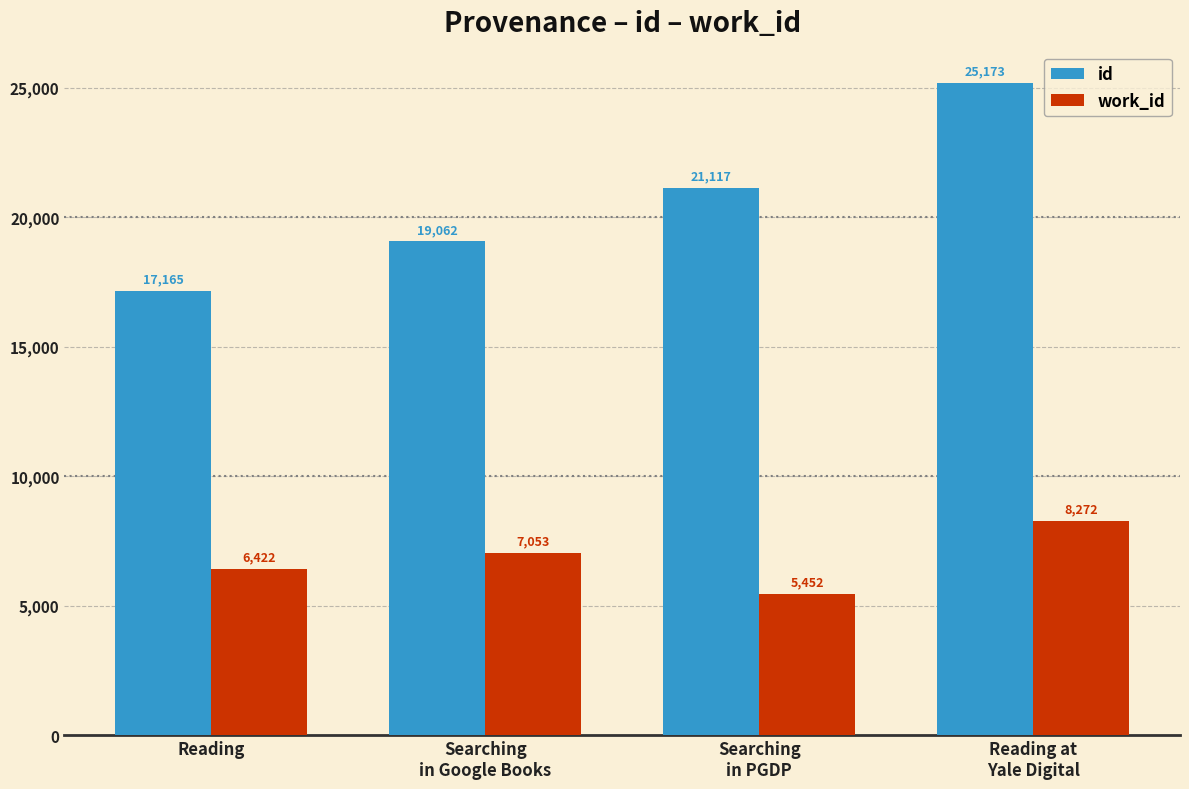

Is it true that id equals 17165.8 at Reading?

True